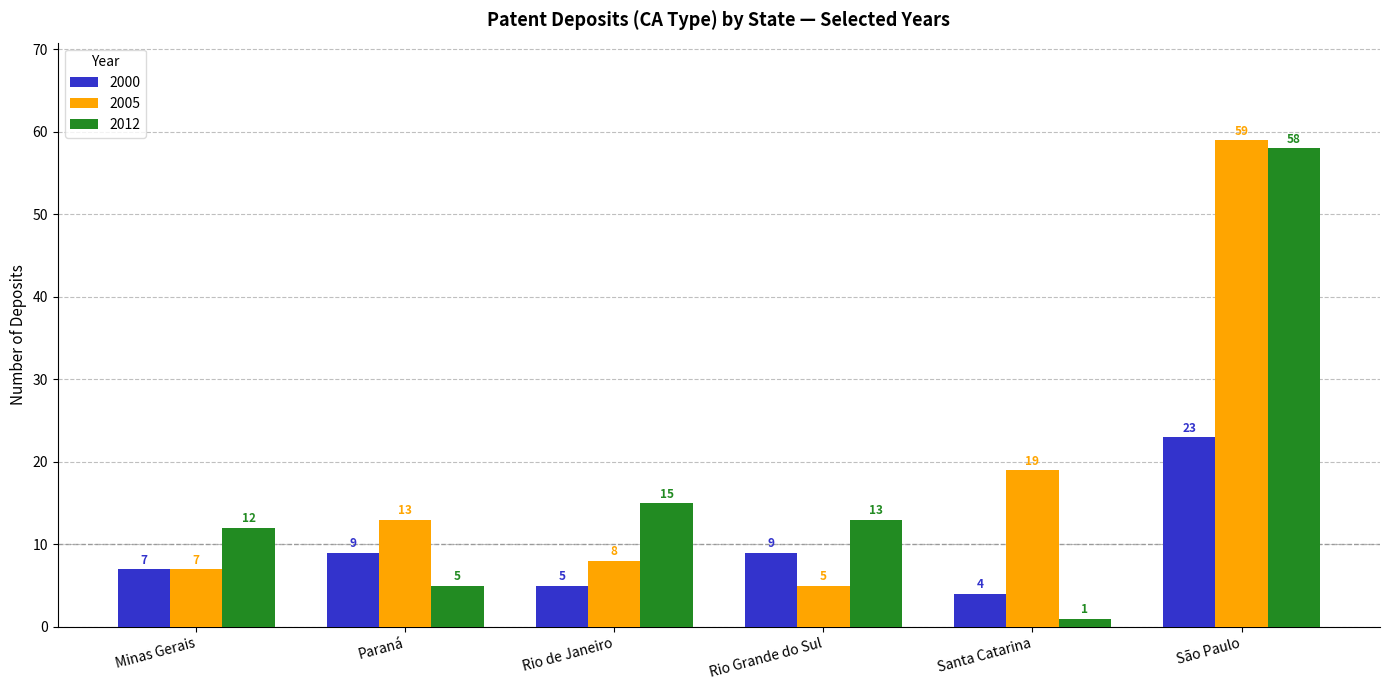

What is the difference between the maximum and minimum values in the 2000 series?

19